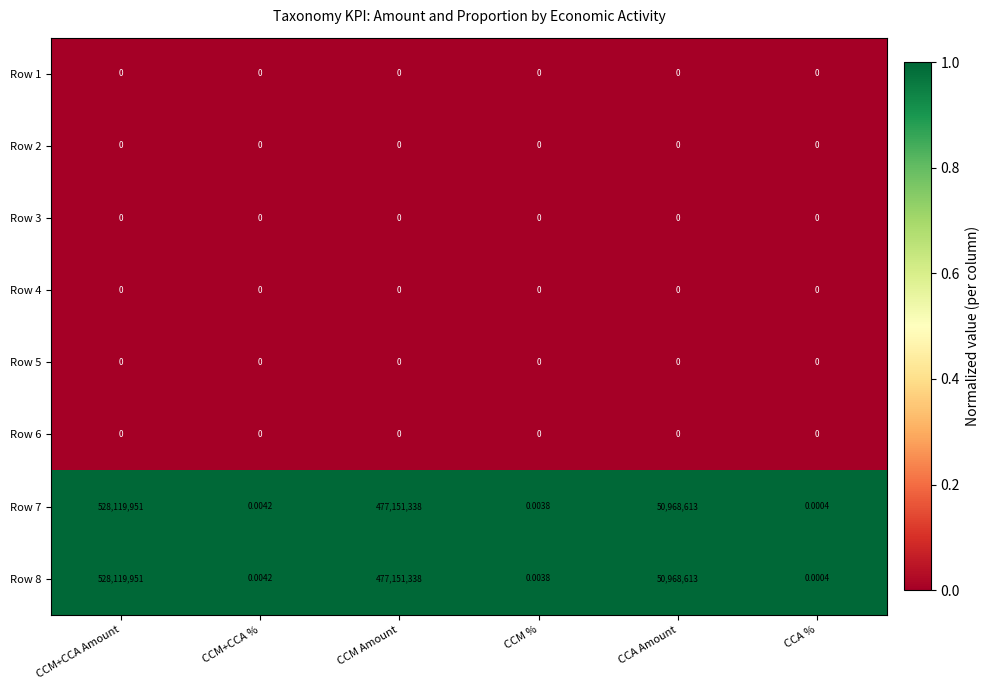

Where is Row 7 nearest to the value 264059975?

CCA Amount